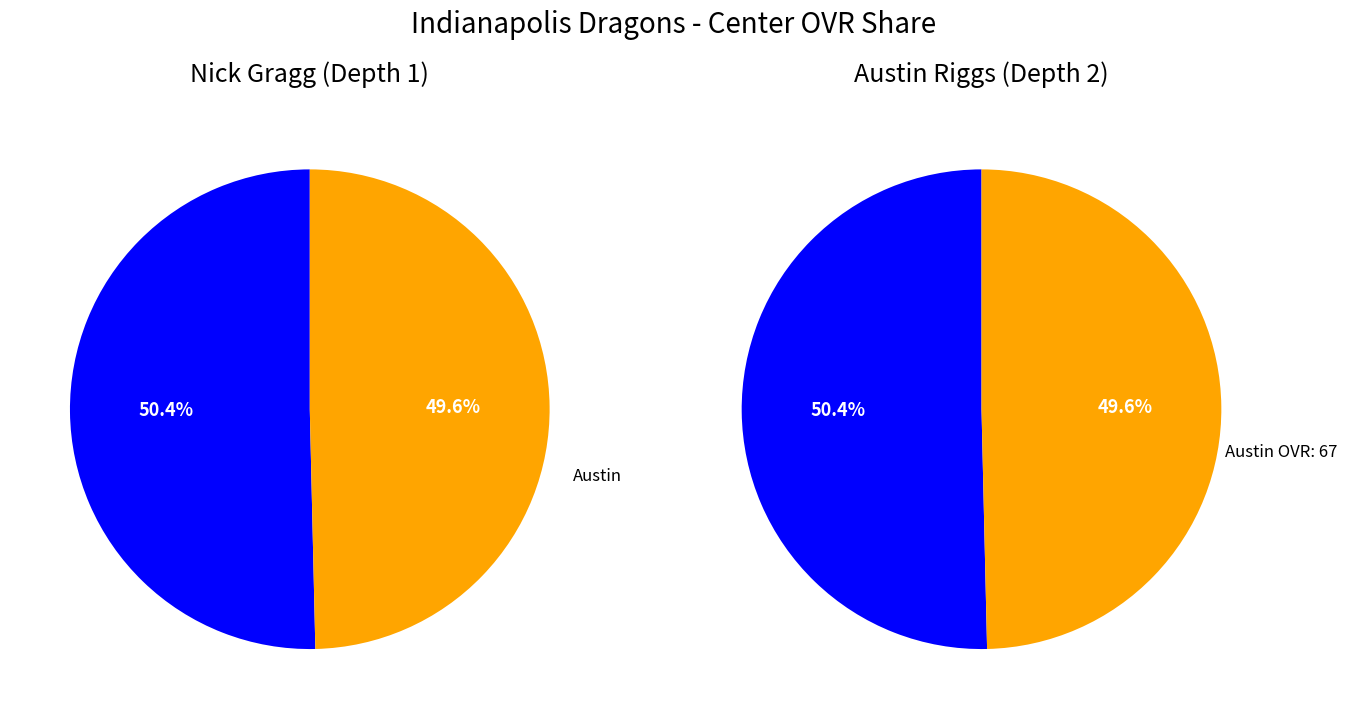

Rank the categories by value from highest to lowest.

Nick, Austin